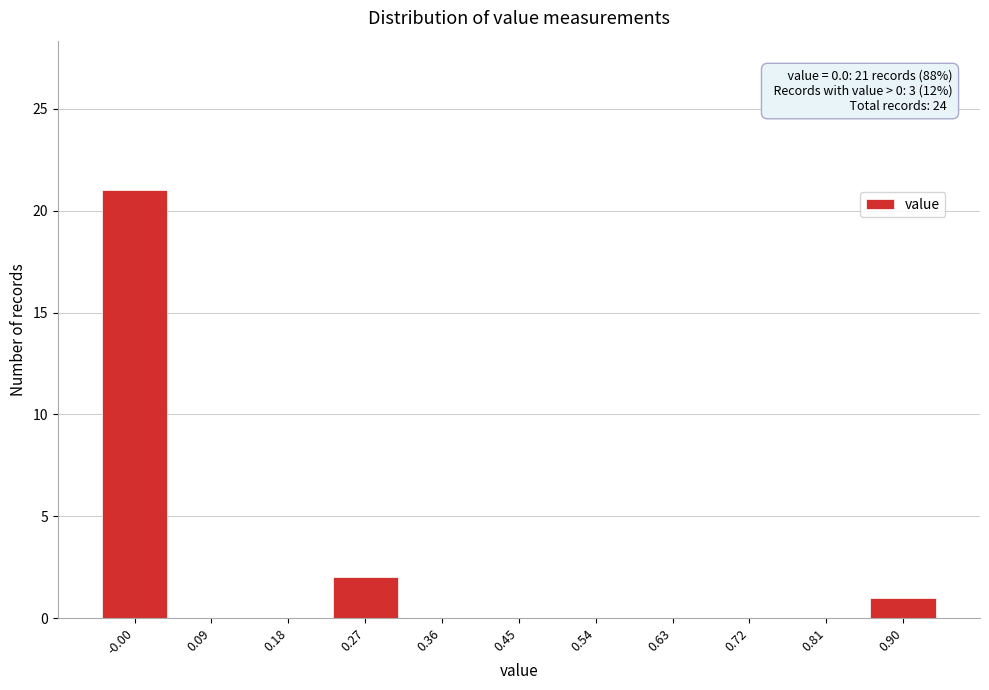

Which range on the x-axis has the tallest bar?

-0.05 to 0.04